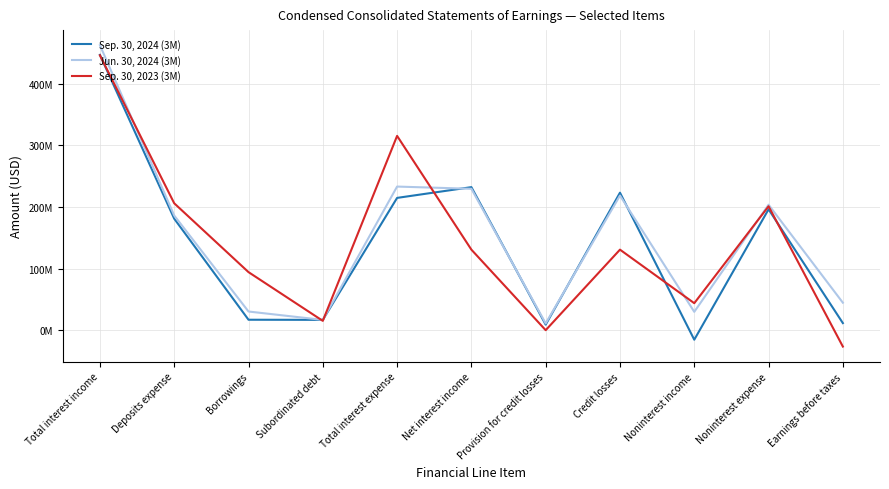

At which label does Sep. 30, 2024 (3M) reach its peak?

Total interest income